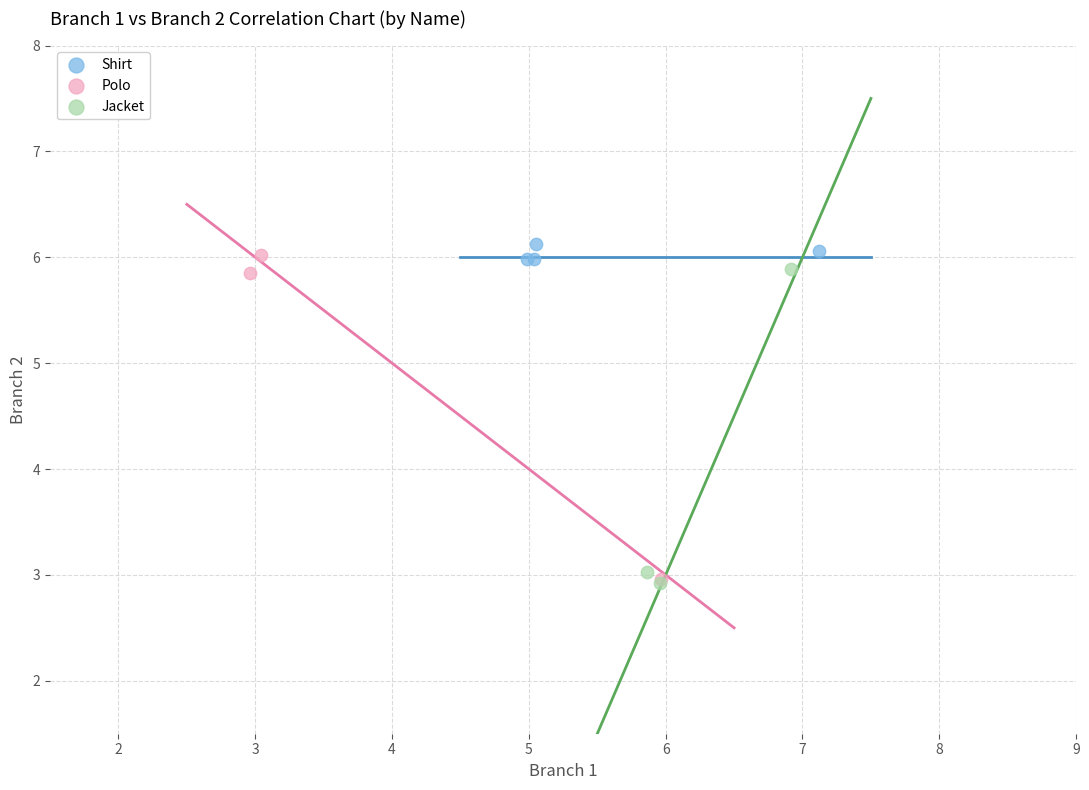

Which series reaches the maximum Y coordinate?

Shirt